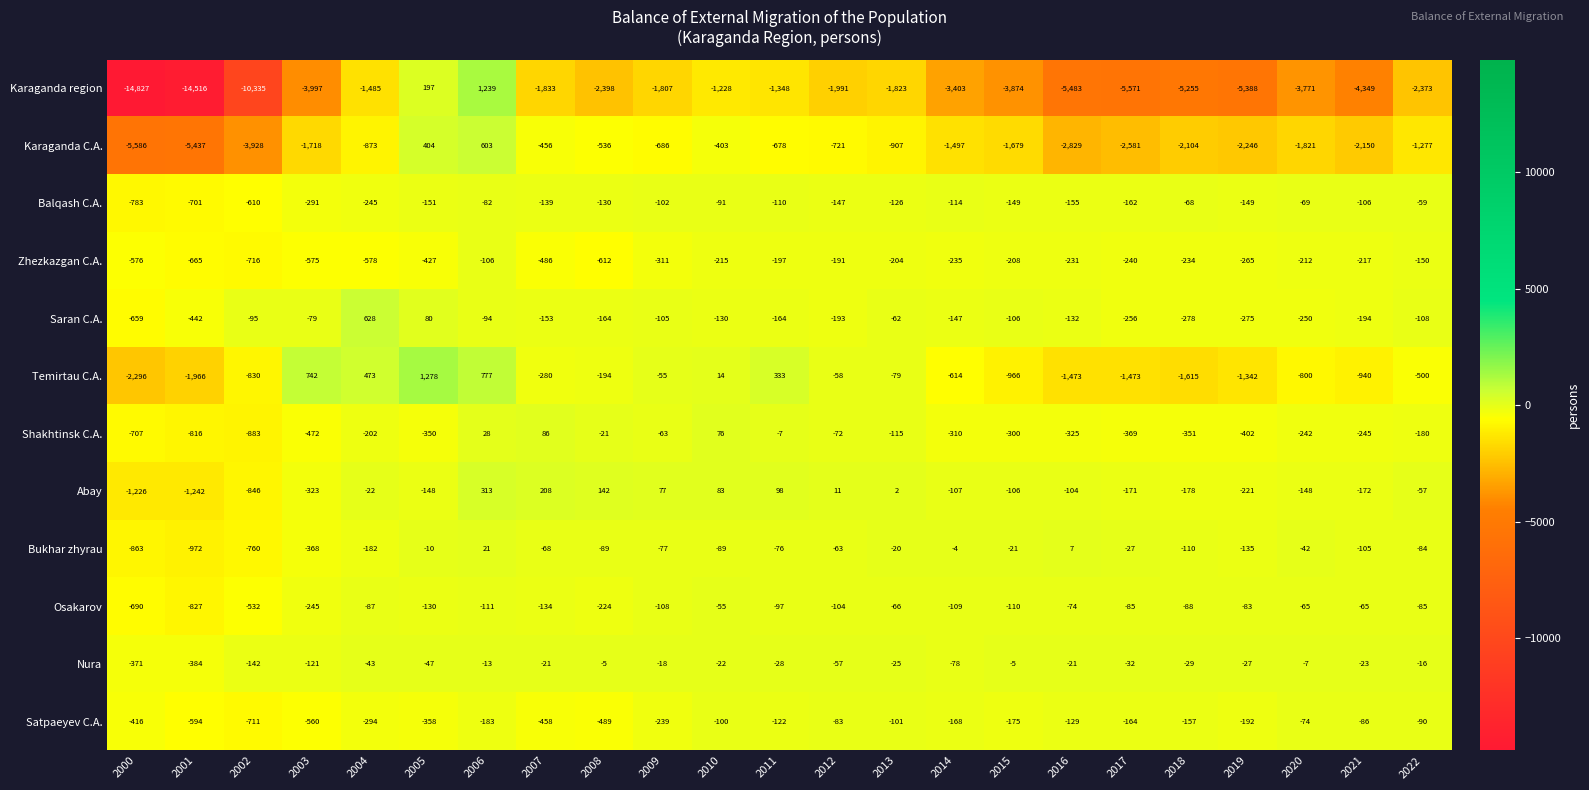

At which label is Balqash C.A. closest to -421?

2003